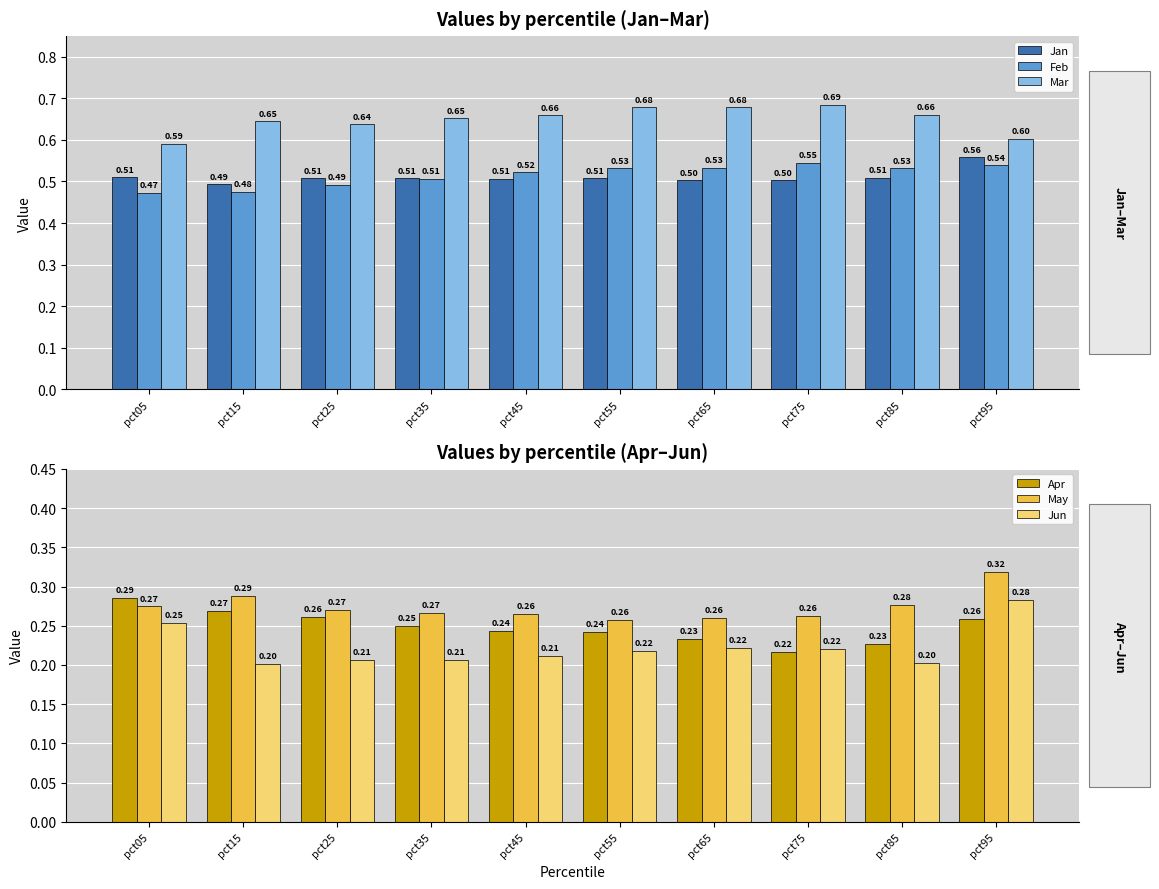

What is the minimum value shown in the chart?

0.2